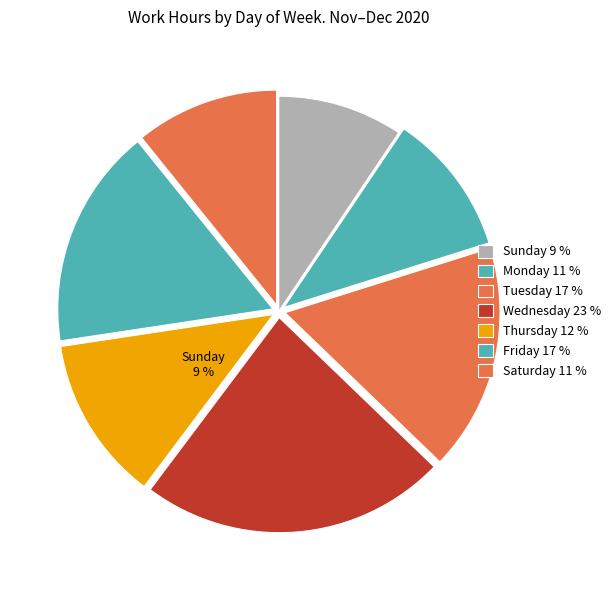

Is the sum of Wed (9) and Thu (17) greater than half?

No